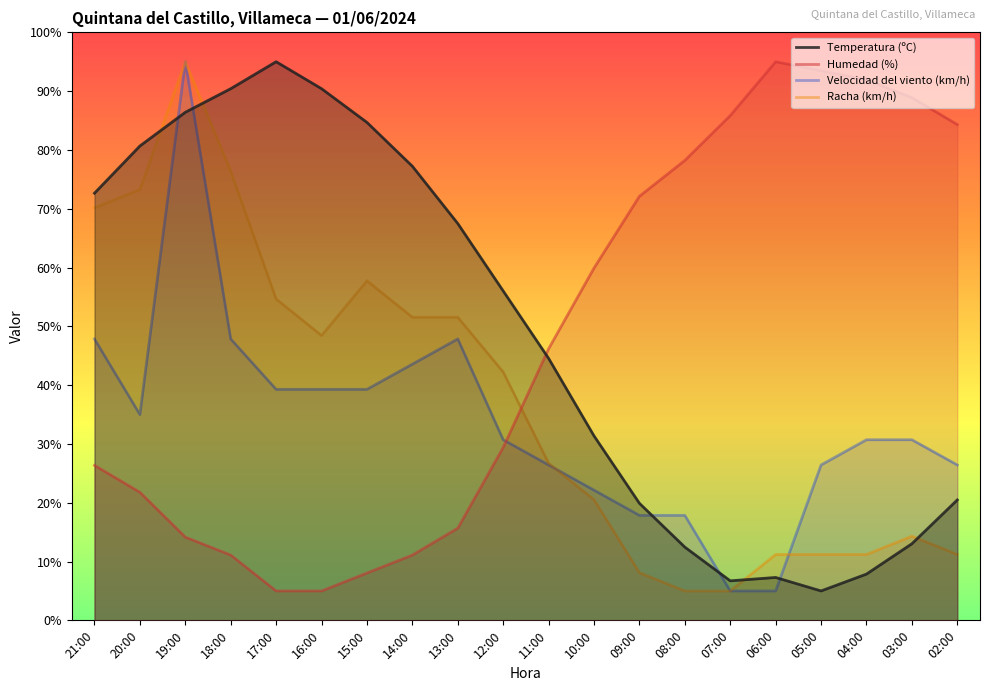

At which category does the chart reach its minimum across all series?

05:00